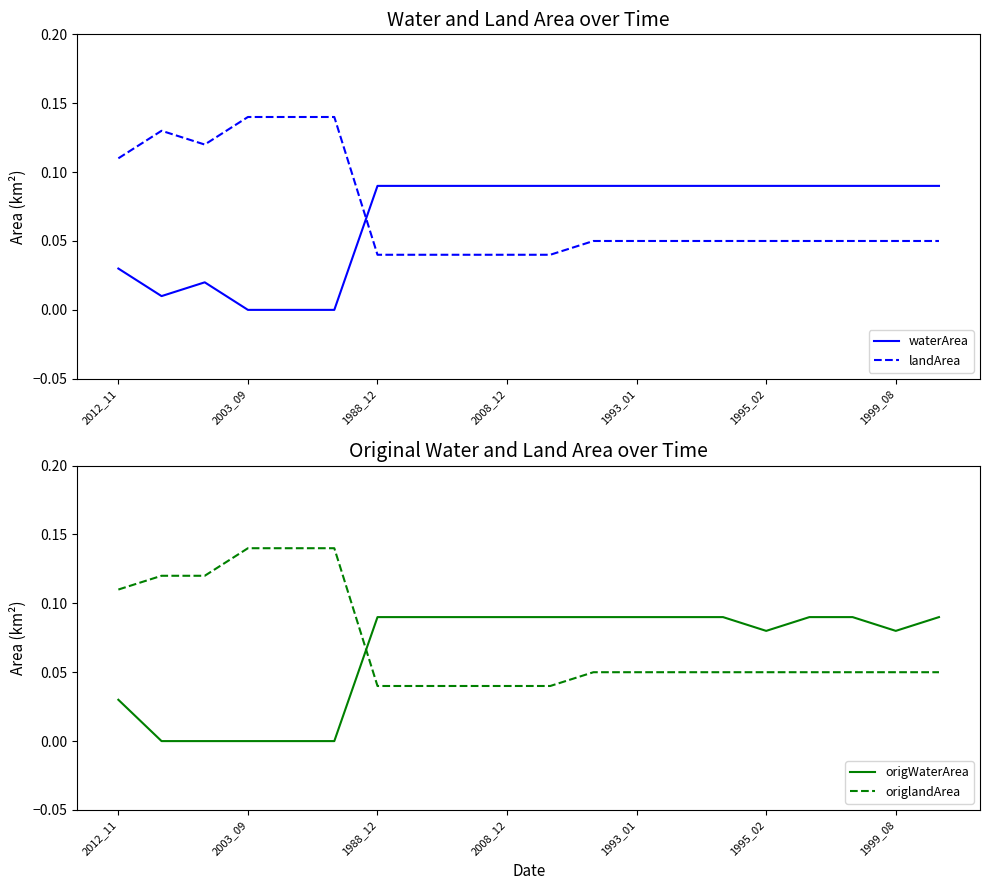

Which series has the largest range (max minus min)?

landArea